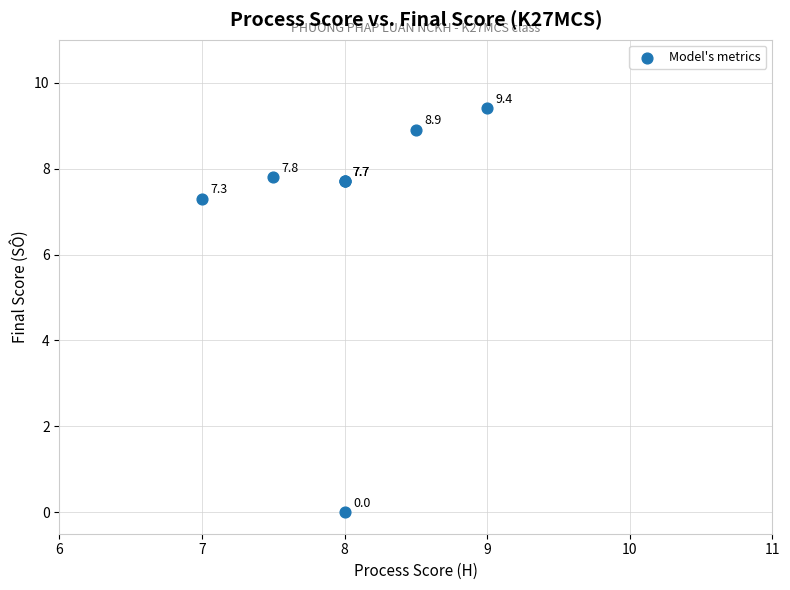

What Y value in the scatter plot is closest to 4?

7.3